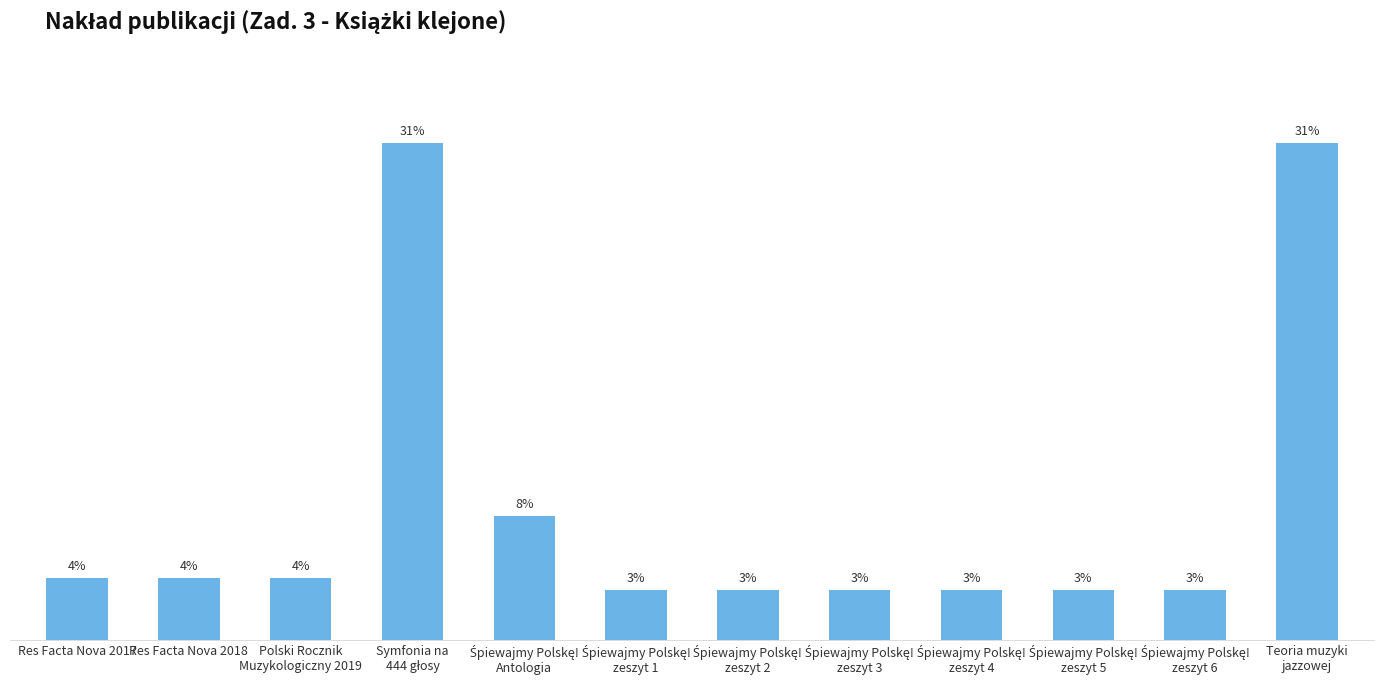

What position from the left is Res Facta Nova 2018?

2